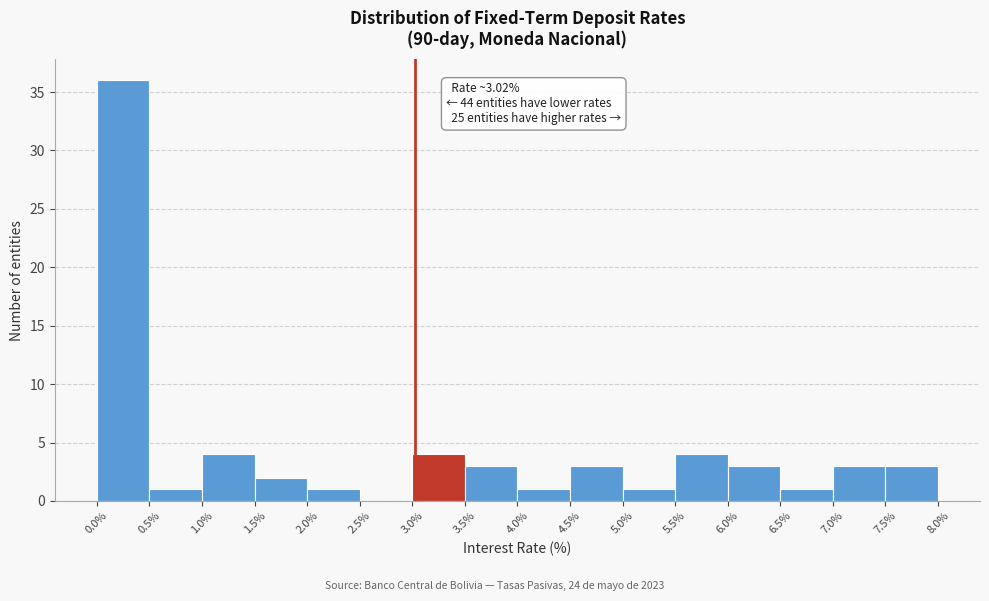

Over which range of the x-axis is the bar tallest?

0.0% to 0.5%